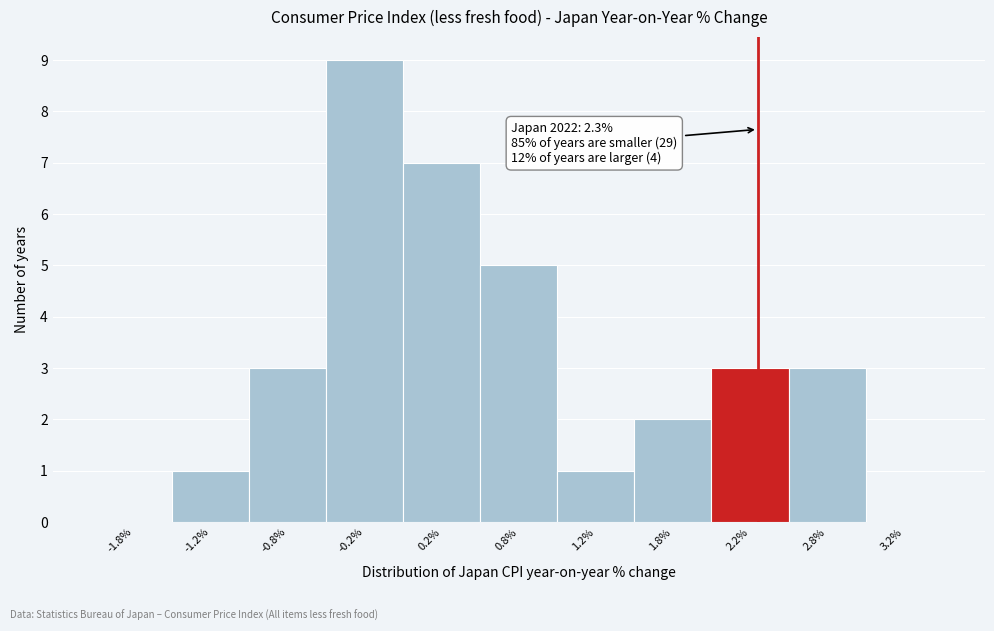

Which range on the x-axis has the tallest bar?

-0.5 to 0.0